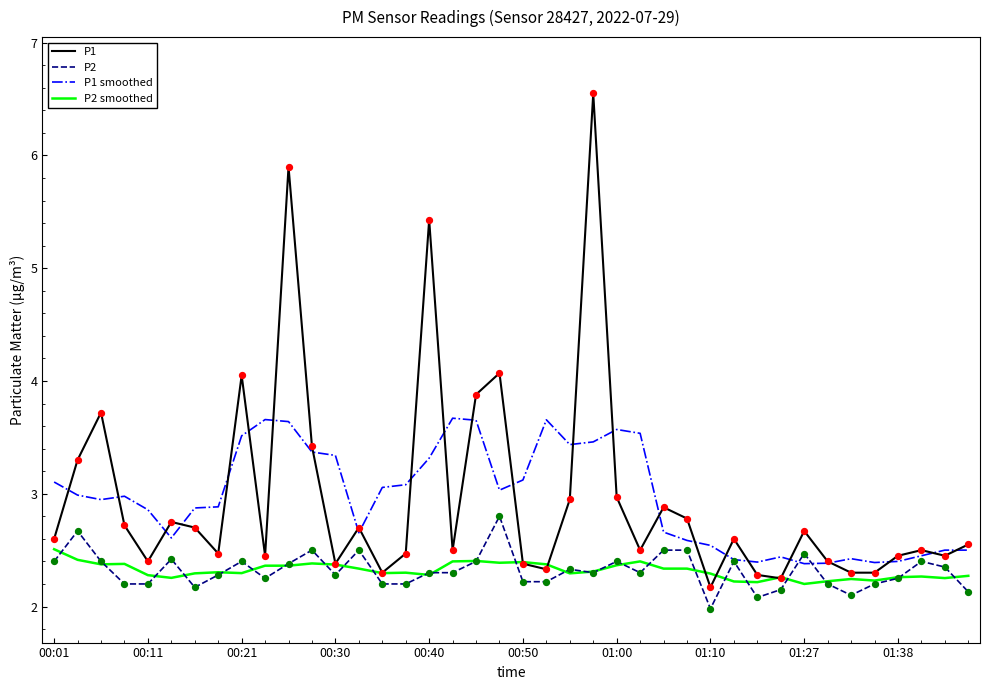

Which series has the largest range (max minus min)?

P1